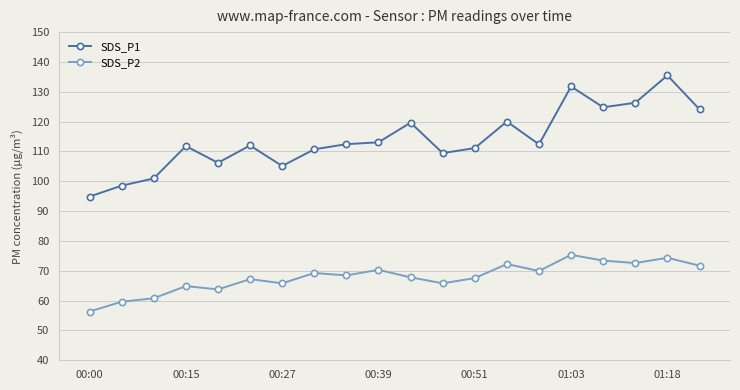

List the series in order of their peak value, lowest first.

SDS_P2, SDS_P1